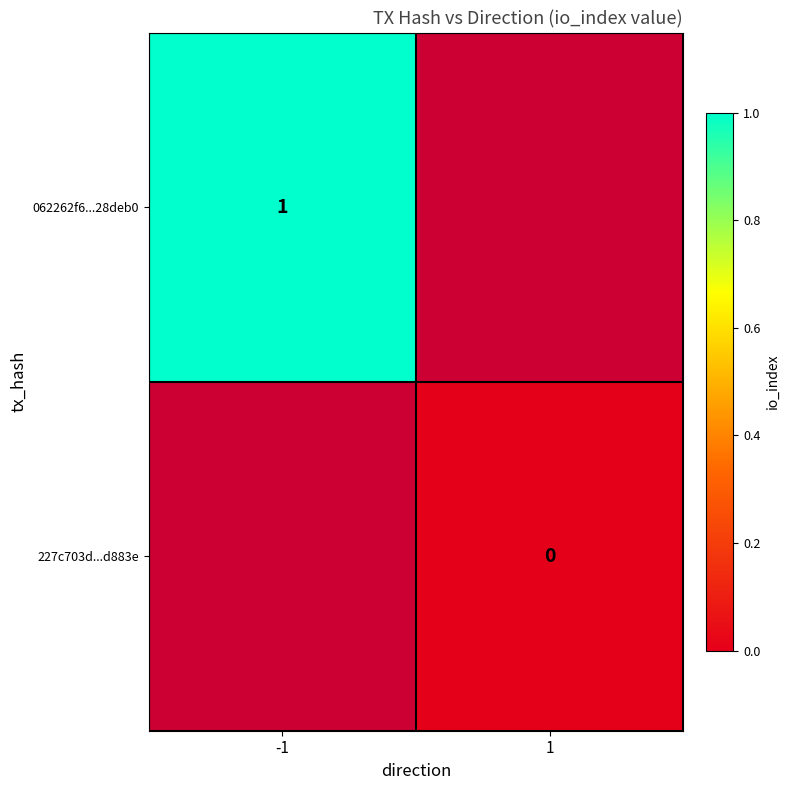

Is the value of 062262f6...28deb0 at -1 greater than the value of 227c703d...d883e at 1?

Yes